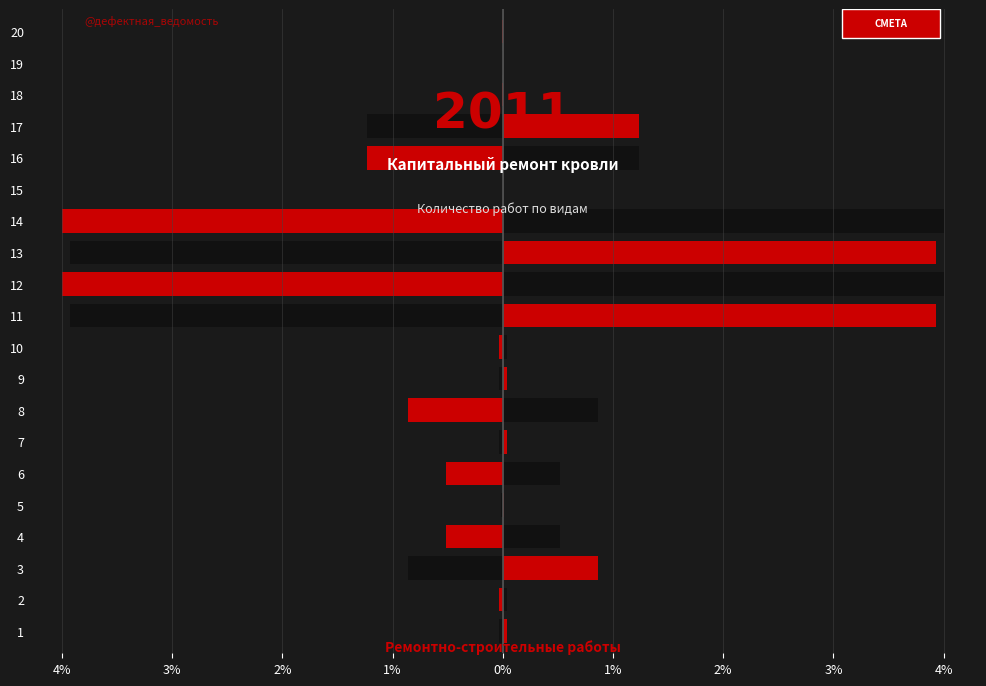

List the series in order of their overall mean, highest first.

Количество (right), Количество (left)